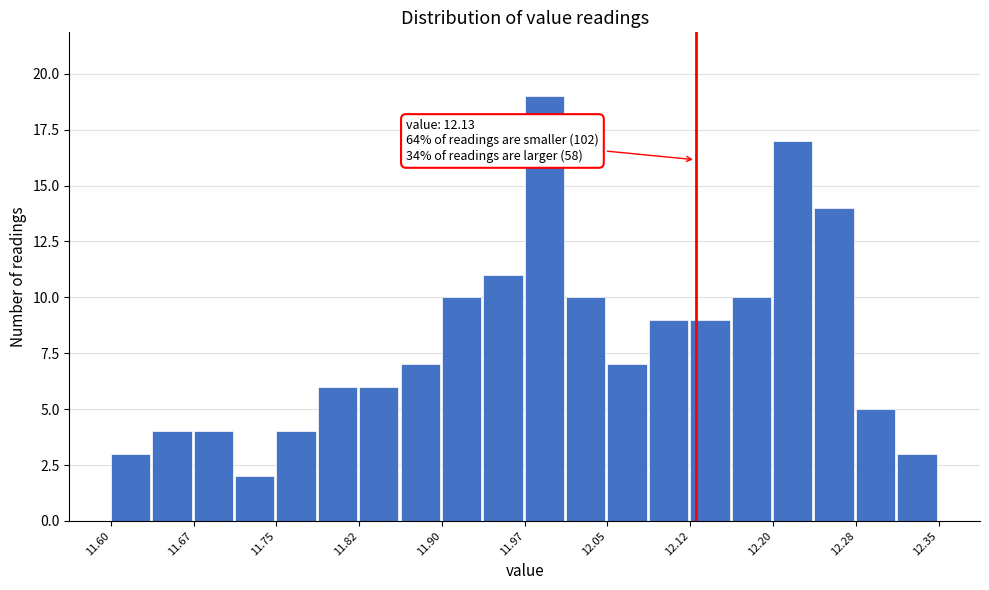

Read against the x-axis, roughly where is the centre of the tallest bar?

11.99